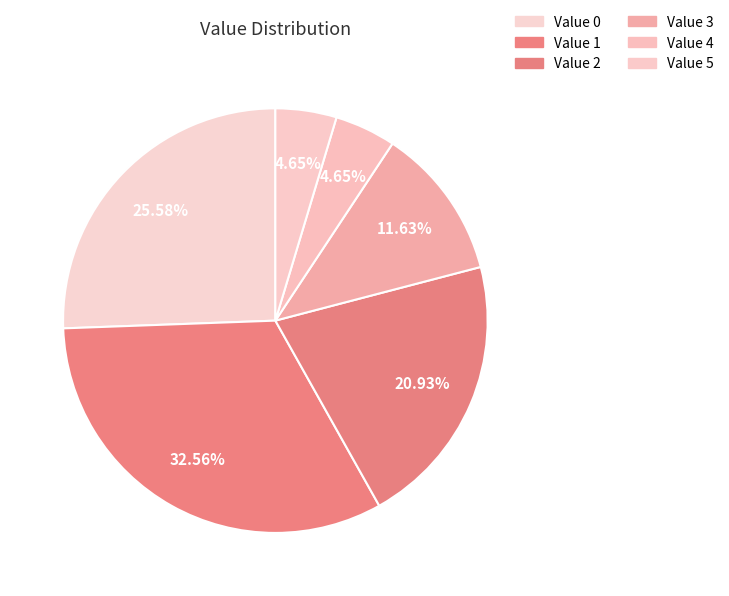

What percentage is NOT represented by Value 3?

88.4%